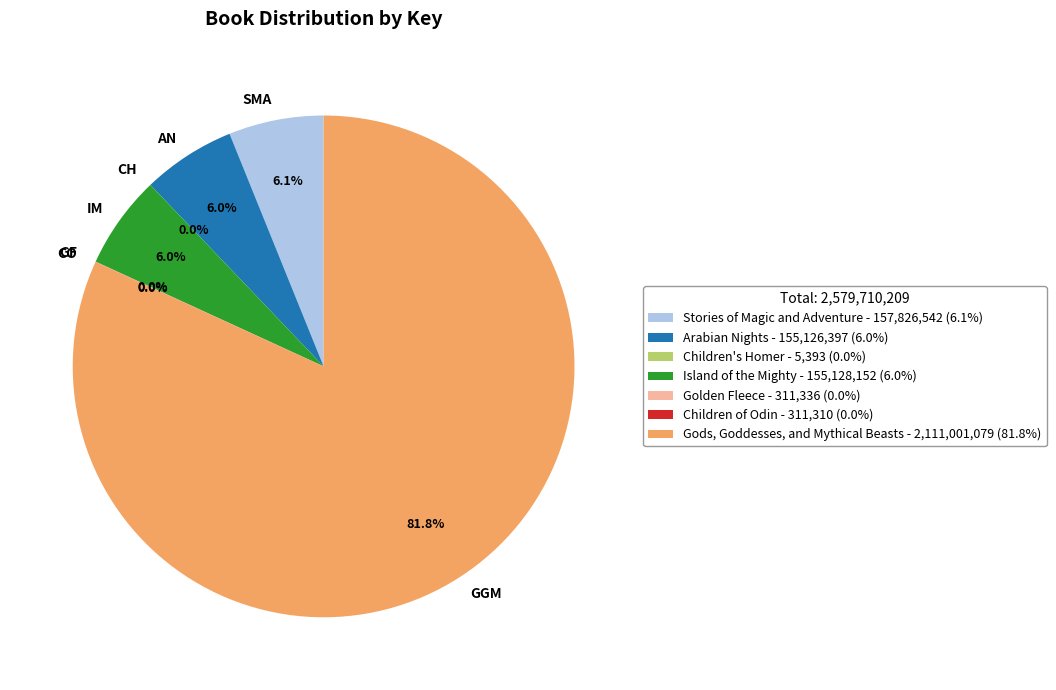

Is AN the majority of the pie?

No